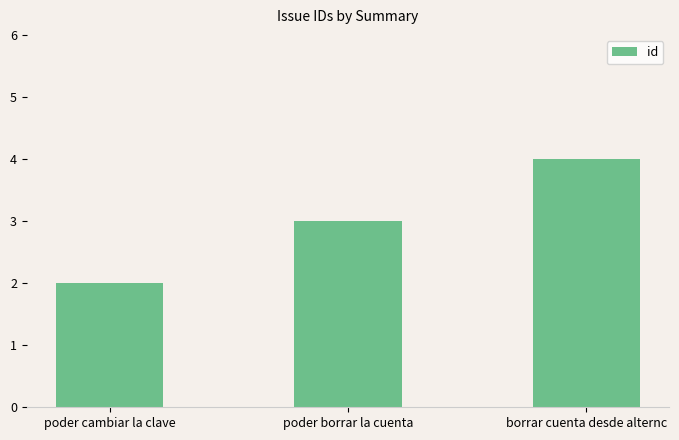

Is it true that the value at poder borrar la cuenta is 2?

False